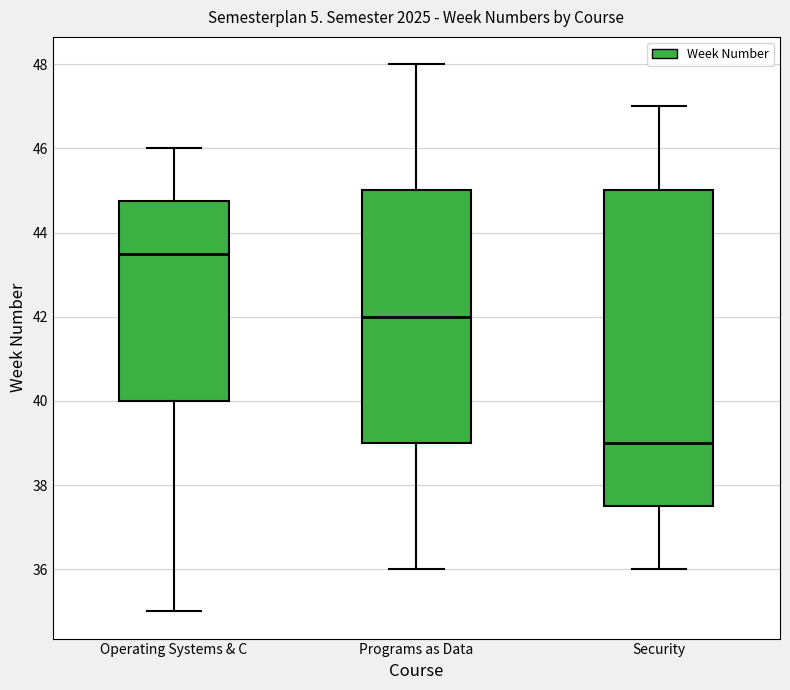

Which box has the highest median line?

Operating Systems & C